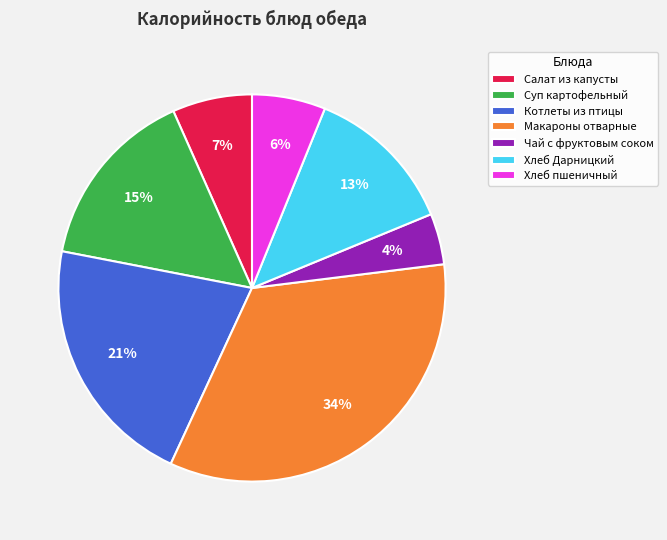

To the nearest percent, what percentage of the pie is Чай с фруктовым соком?

4%